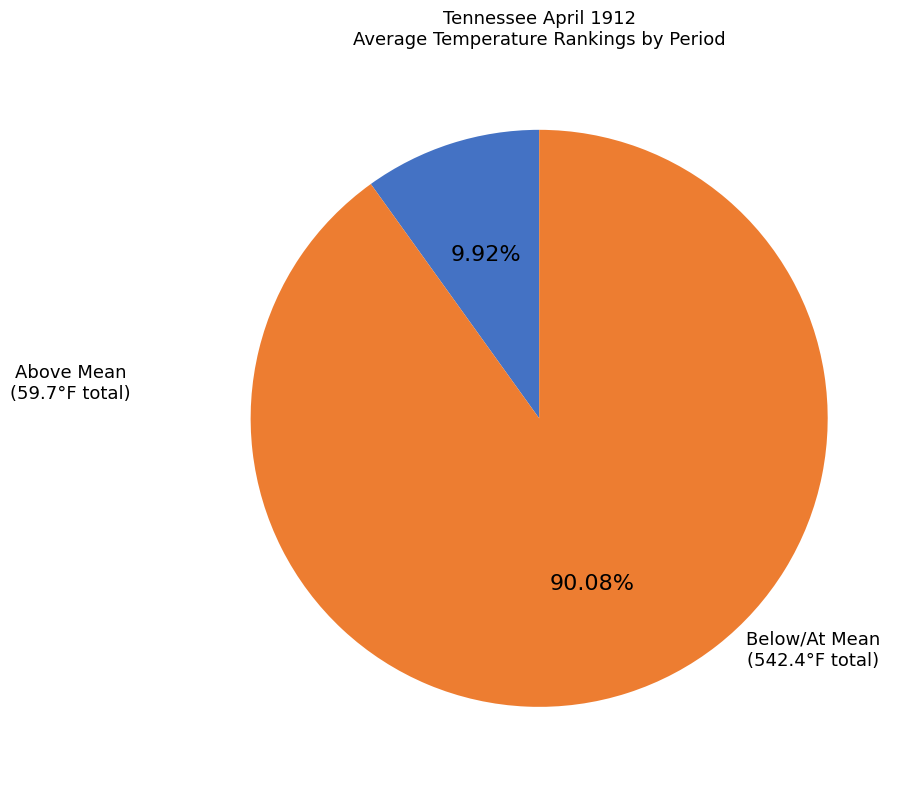

Is there any slice that represents more than half of the pie?

Yes